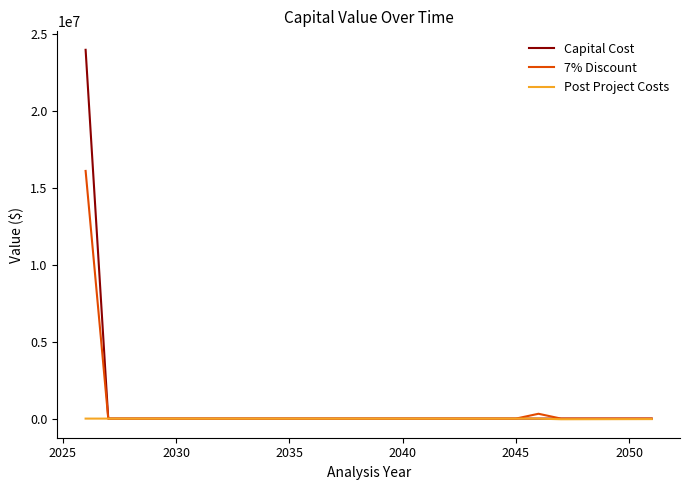

Rank the series by their maximum value, from lowest to highest.

Post Project Costs, 7% Discount, Capital Cost